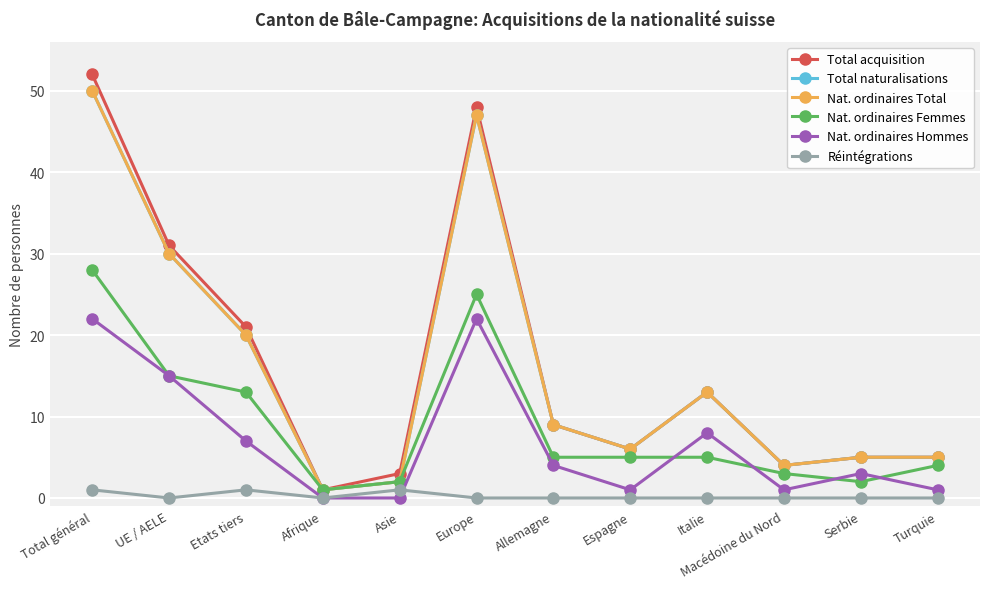

What is the label of the 10th point from the left?

Macédoine du Nord